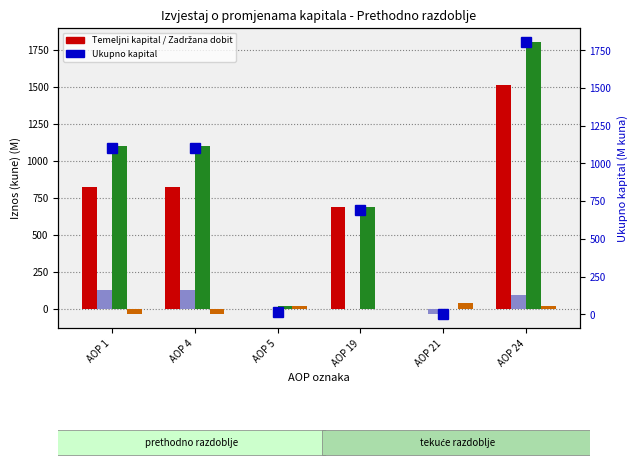

Is it true that Dobit/gubitak equals 15.7 at AOP 24?

True